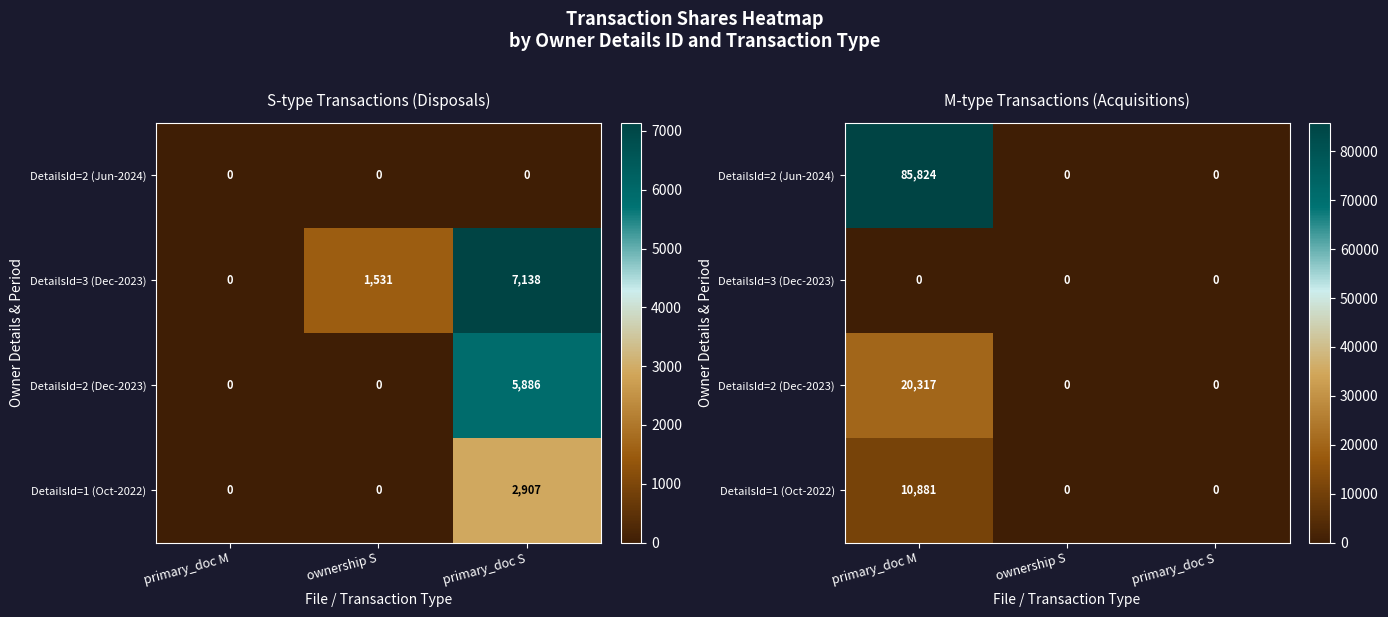

At how many categories does at least one series exceed 15600?

1